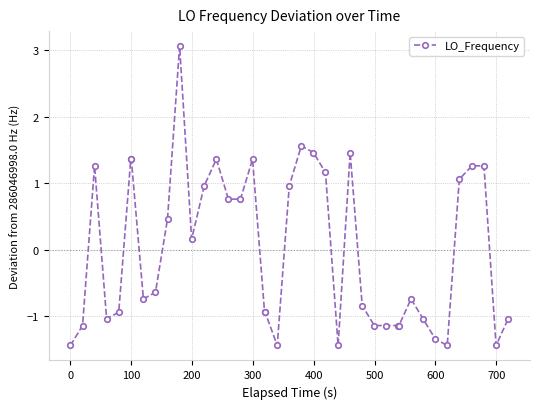

Reading right to left, what are all the values shown in this chart?

-1.0	-1.4	1.3	1.3	1.1	-1.4	-1.3	-1.0	-0.7	-1.1	-1.1	-1.1	-1.1	-0.8	1.5	-1.4	1.2	1.5	1.6	1.0	-1.4	-0.9	-0.9	1.4	0.8	0.8	1.4	1.0	0.2	3.1	0.5	-0.6	-0.7	1.4	1.4	-0.9	-1.0	1.3	-1.1	-1.4